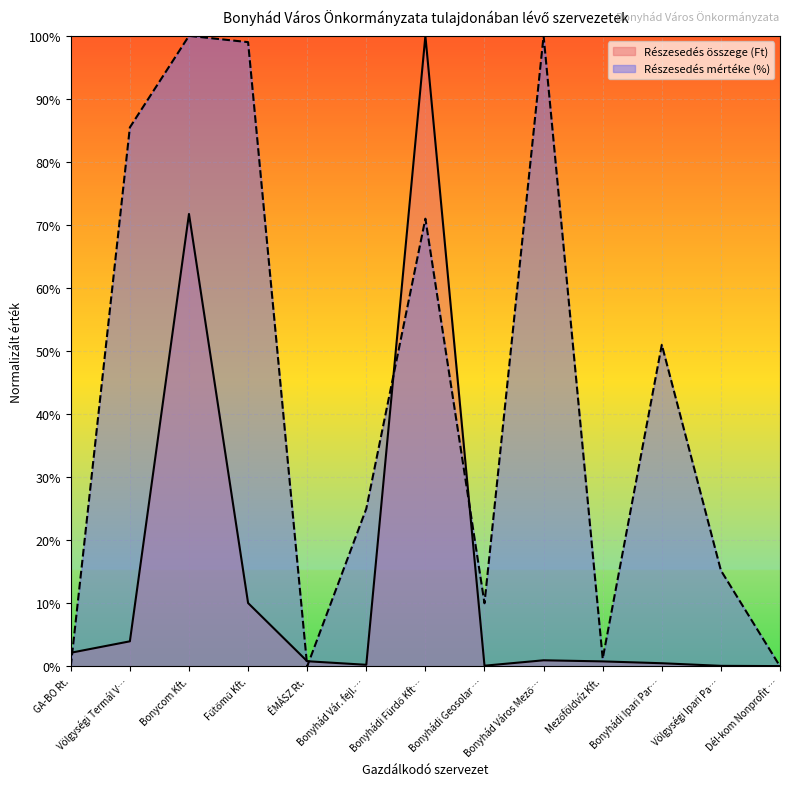

At how many categories does at least one series exceed 0?

13